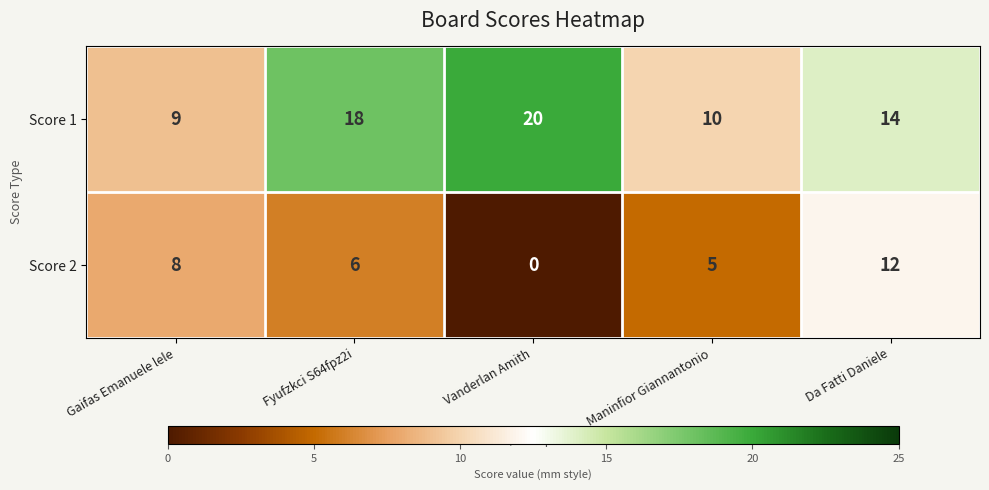

Which category has the lowest value in the Score 2 series?

Vanderlan Amith